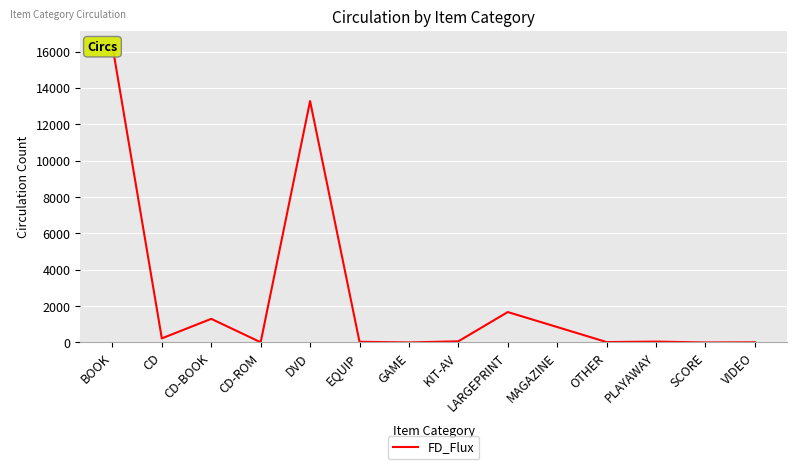

What is the difference between the second highest and second lowest values?

13280